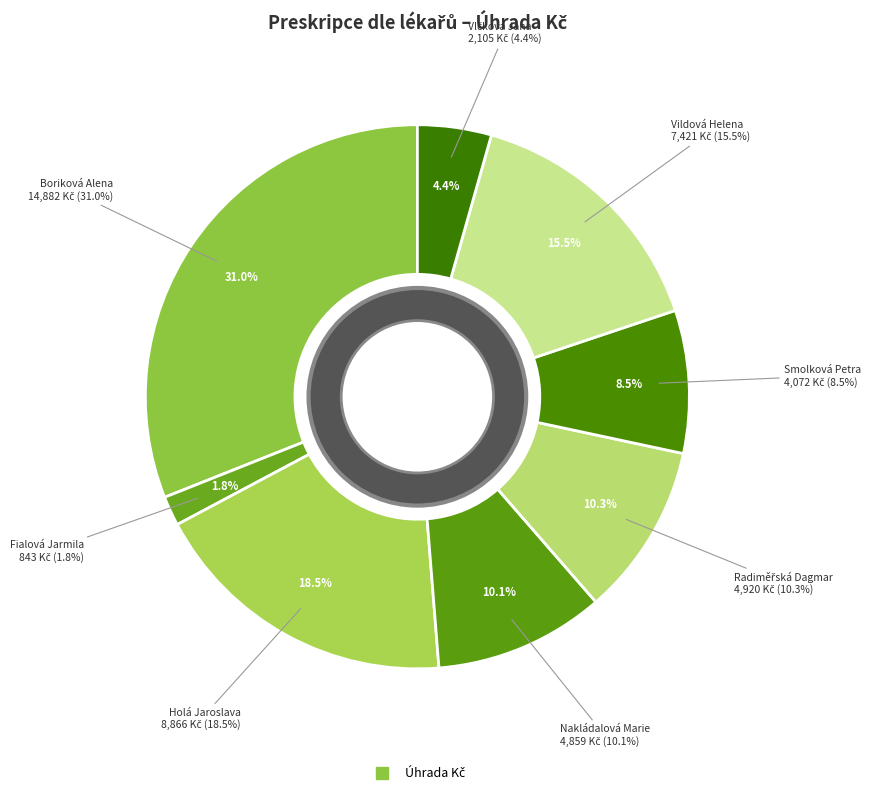

True or false: Vildová Helena accounts for 5% of the total.

False